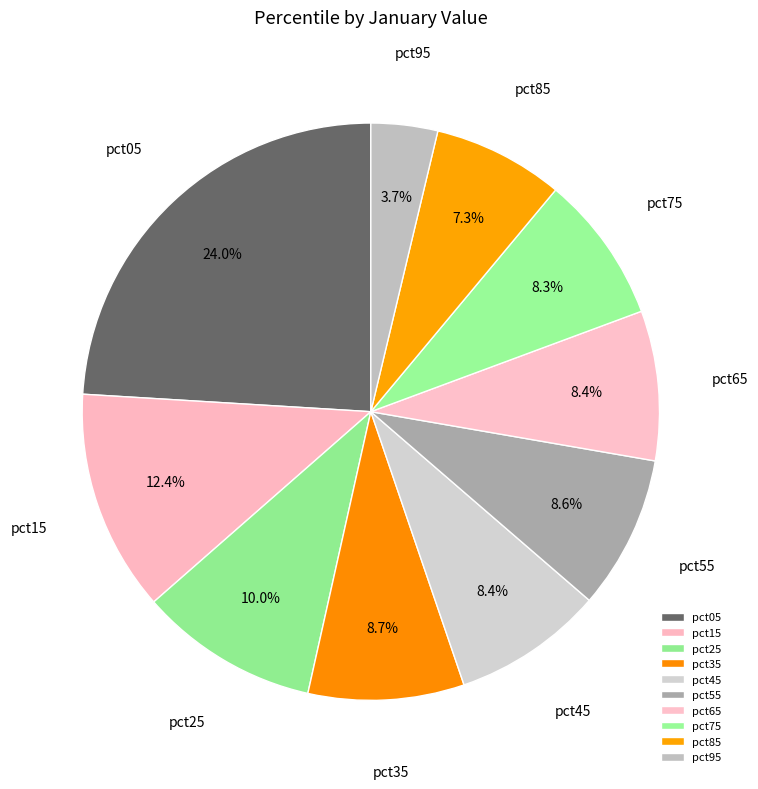

Is there a majority slice in this chart?

No